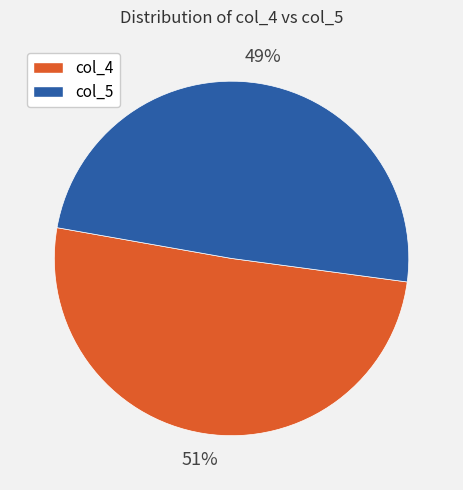

To the nearest percent, what percentage of the pie is col_4?

51%